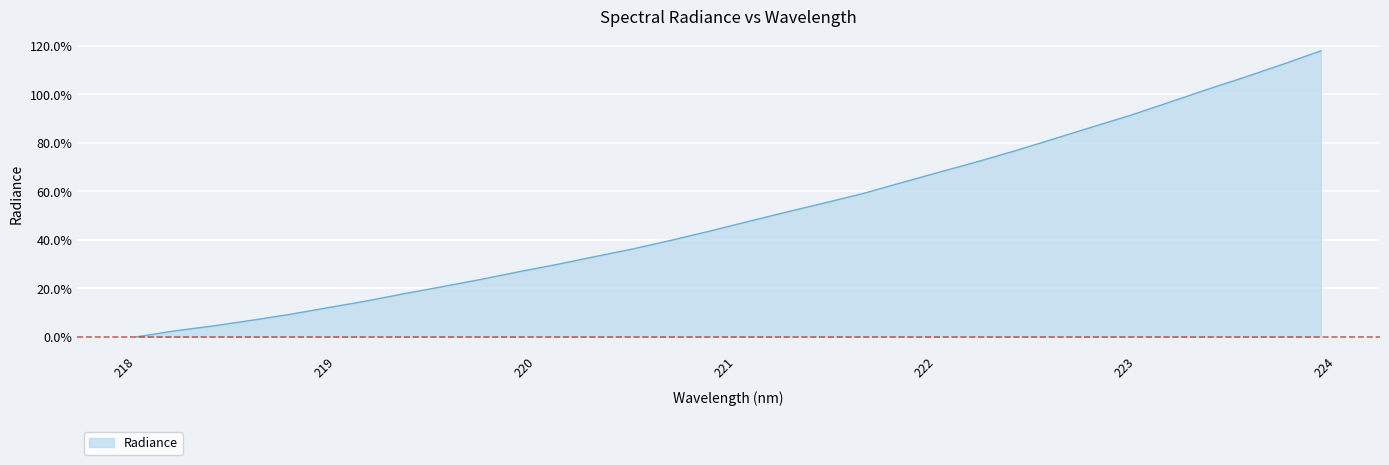

The value at 224 is 8.5. True or false?

False